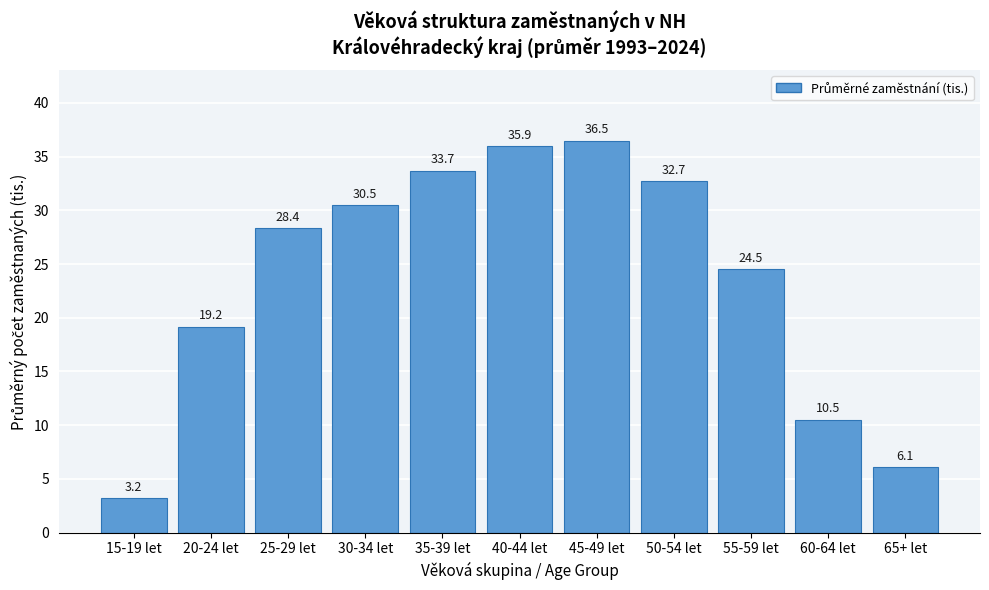

Reading left to right, list all the values displayed in this chart.

3.2	19.2	28.4	30.5	33.7	35.9	36.5	32.7	24.5	10.5	6.1